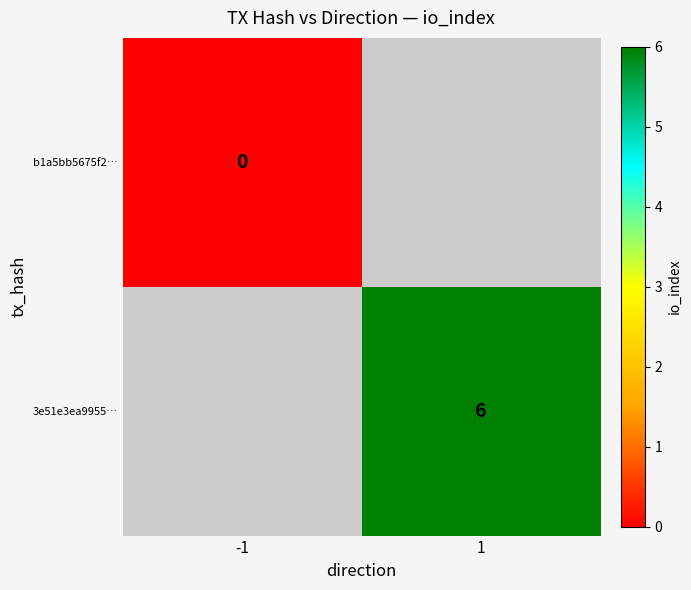

True or false: 3e51e3ea9955… has a value of 9 at 1.

False